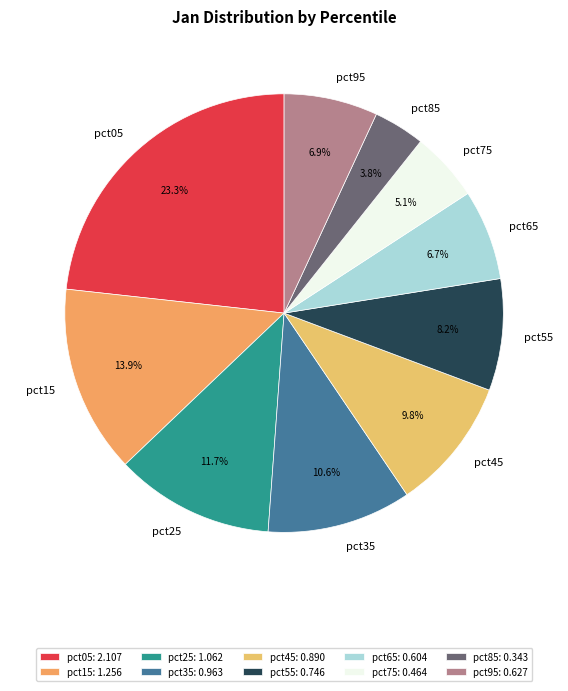

Which category has the smallest portion of the pie?

pct85